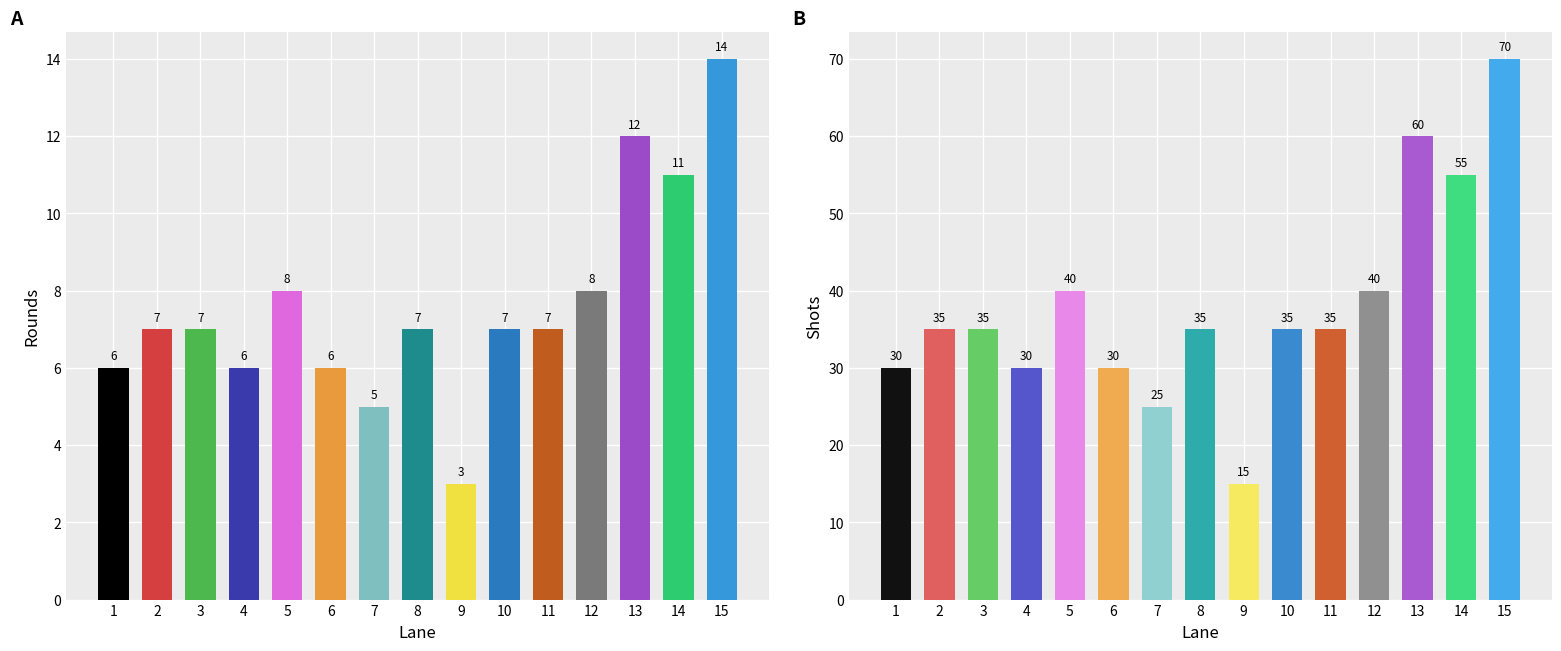

What is the maximum value for Shots?

70